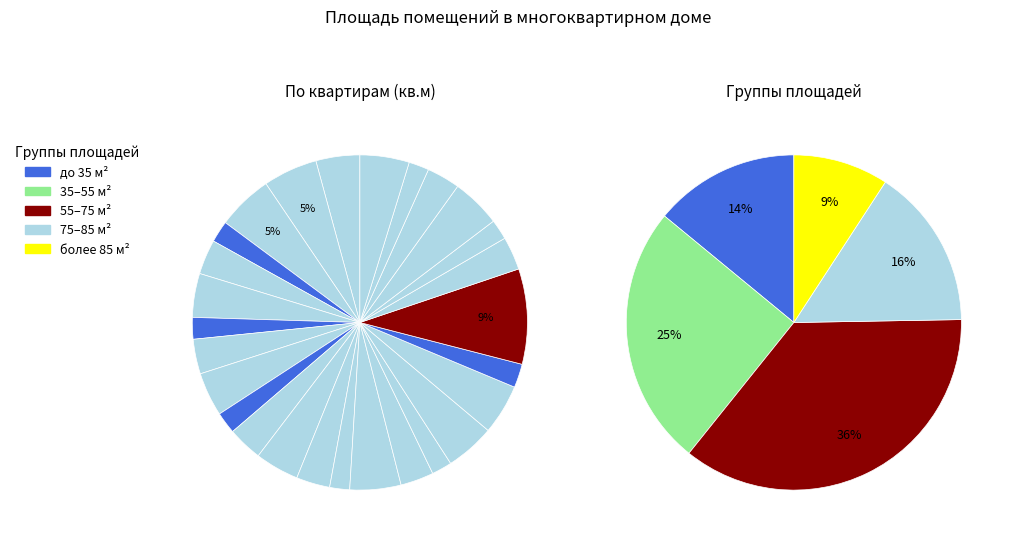

What percentage is the 26 slice, to the nearest percent?

2%